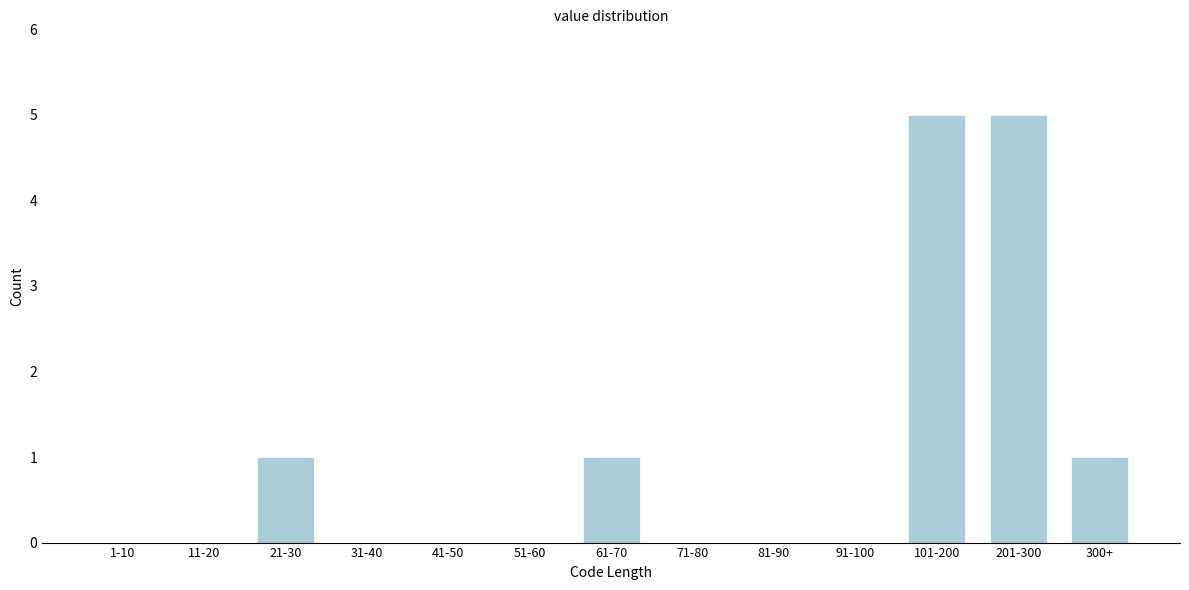

Reading left to right, transcribe all the data shown in this chart.

1-10=0	11-20=0	21-30=1	31-40=0	41-50=0	51-60=0	61-70=1	71-80=0	81-90=0	91-100=0	101-200=5	201-300=5	300+=1